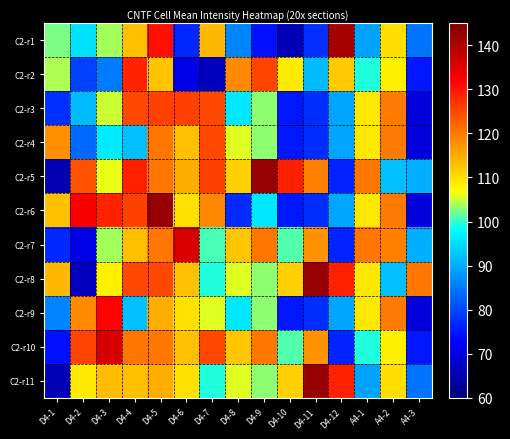

Reading left to right, list all the values displayed in this chart.

C2-r1: D4-1=102.3	D4-2=95.5	D4-3=103.8	D4-4=113.1	D4-5=130.5	D4-6=76.8	D4-7=113.7	D4-8=86.0	D4-9=74.4	D4-10=65.5	D4-11=77.7	D4-12=140.7	A4-1=89.1	A4-2=109.9	A4-3=84.6
C2-r2: D4-1=104.0	D4-2=79.6	D4-3=85.2	D4-4=128.4	D4-5=112.5	D4-6=70.3	D4-7=66.4	D4-8=118.2	D4-9=125.2	D4-10=108.7	D4-11=91.8	D4-12=112.0	A4-1=99.3	A4-2=108.1	A4-3=75.2
C2-r3: D4-1=77.7	D4-2=91.8	D4-3=105.0	D4-4=125.1	D4-5=125.5	D4-6=125.5	D4-7=125.1	D4-8=96.2	D4-9=103.1	D4-10=75.2	D4-11=77.3	D4-12=89.5	A4-1=108.9	A4-2=120.0	A4-3=69.6
C2-r4: D4-1=118.0	D4-2=83.3	D4-3=96.3	D4-4=92.0	D4-5=120.1	D4-6=112.9	D4-7=125.1	D4-8=105.7	D4-9=103.1	D4-10=75.2	D4-11=77.3	D4-12=89.5	A4-1=108.9	A4-2=120.0	A4-3=69.6
C2-r5: D4-1=65.1	D4-2=123.9	D4-3=106.1	D4-4=128.9	D4-5=120.2	D4-6=115.0	D4-7=125.5	D4-8=111.4	D4-9=142.4	D4-10=128.9	D4-11=119.2	D4-12=76.6	A4-1=120.2	A4-2=92.0	A4-3=90.3
C2-r6: D4-1=113.1	D4-2=132.5	D4-3=128.4	D4-4=125.5	D4-5=142.5	D4-6=109.5	D4-7=118.6	D4-8=77.2	D4-9=96.2	D4-10=75.2	D4-11=77.3	D4-12=89.5	A4-1=108.9	A4-2=120.0	A4-3=69.6
C2-r7: D4-1=76.8	D4-2=70.3	D4-3=103.7	D4-4=112.9	D4-5=120.1	D4-6=135.8	D4-7=100.5	D4-8=112.3	D4-9=120.1	D4-10=101.2	D4-11=117.2	D4-12=76.6	A4-1=120.2	A4-2=119.2	A4-3=90.3
C2-r8: D4-1=113.7	D4-2=66.4	D4-3=108.1	D4-4=125.1	D4-5=125.1	D4-6=112.9	D4-7=99.4	D4-8=105.7	D4-9=103.1	D4-10=111.4	D4-11=142.4	D4-12=128.9	A4-1=108.9	A4-2=92.0	A4-3=120.1
C2-r9: D4-1=86.0	D4-2=118.2	D4-3=131.8	D4-4=92.0	D4-5=115.0	D4-6=109.5	D4-7=105.7	D4-8=96.2	D4-9=103.1	D4-10=75.2	D4-11=77.3	D4-12=89.5	A4-1=108.9	A4-2=120.0	A4-3=69.6
C2-r10: D4-1=74.4	D4-2=125.2	D4-3=136.1	D4-4=120.1	D4-5=120.2	D4-6=112.9	D4-7=125.1	D4-8=112.3	D4-9=120.1	D4-10=101.2	D4-11=117.2	D4-12=76.6	A4-1=99.3	A4-2=108.1	A4-3=75.2
C2-r11: D4-1=65.5	D4-2=108.7	D4-3=113.4	D4-4=112.9	D4-5=115.0	D4-6=109.5	D4-7=99.4	D4-8=105.7	D4-9=103.1	D4-10=111.4	D4-11=142.4	D4-12=128.9	A4-1=89.1	A4-2=109.9	A4-3=84.6